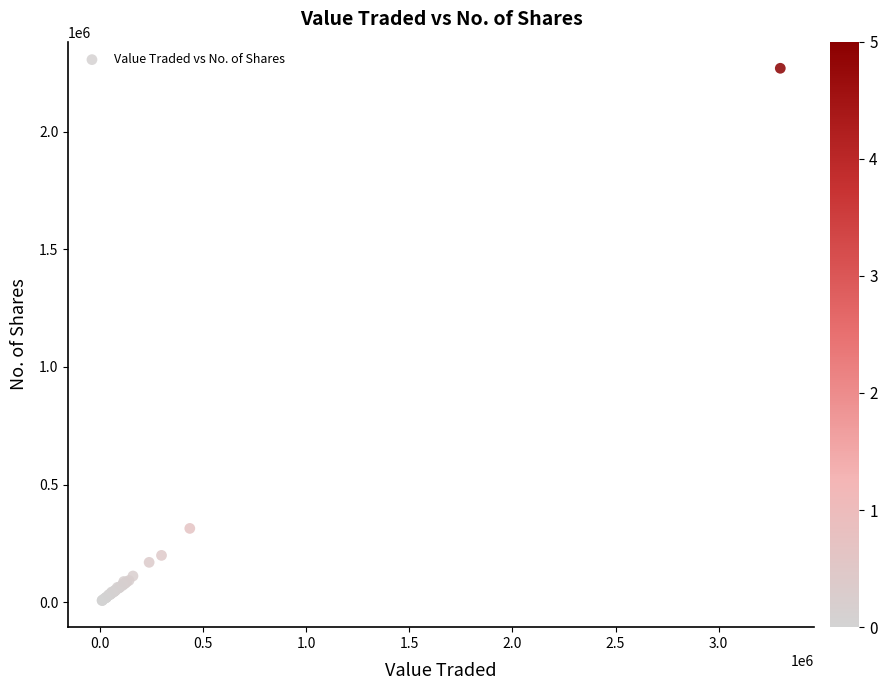

What Y value in the scatter plot is closest to 1138562?

313571